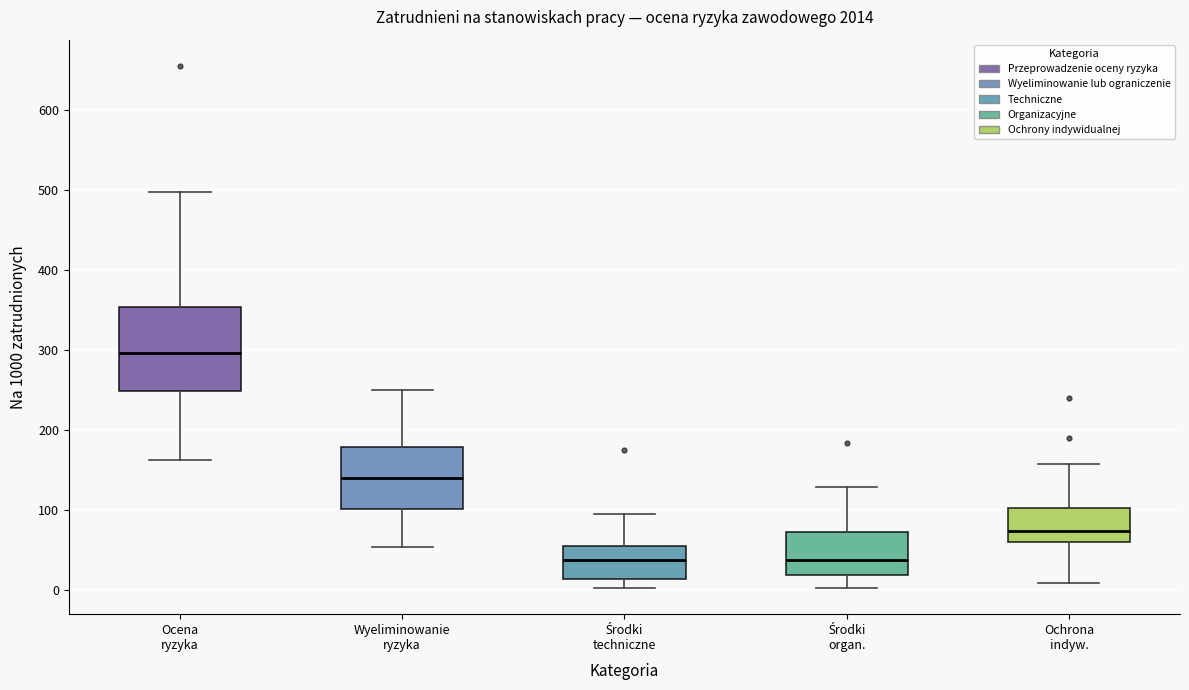

Which box is the tallest, from its lower edge to its upper edge?

Ocena ryzyka